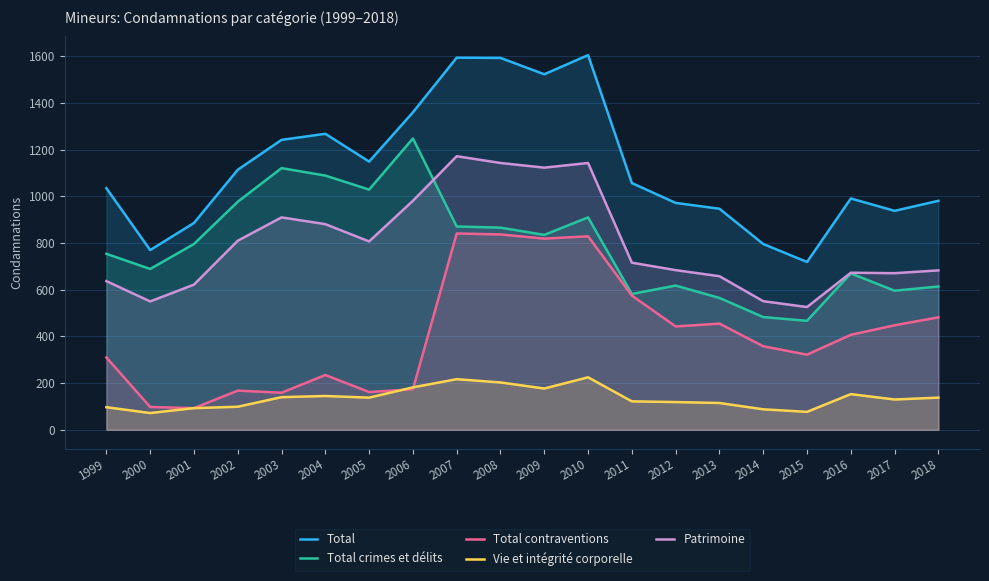

True or false: Total contraventions and Total cross at least once.

False